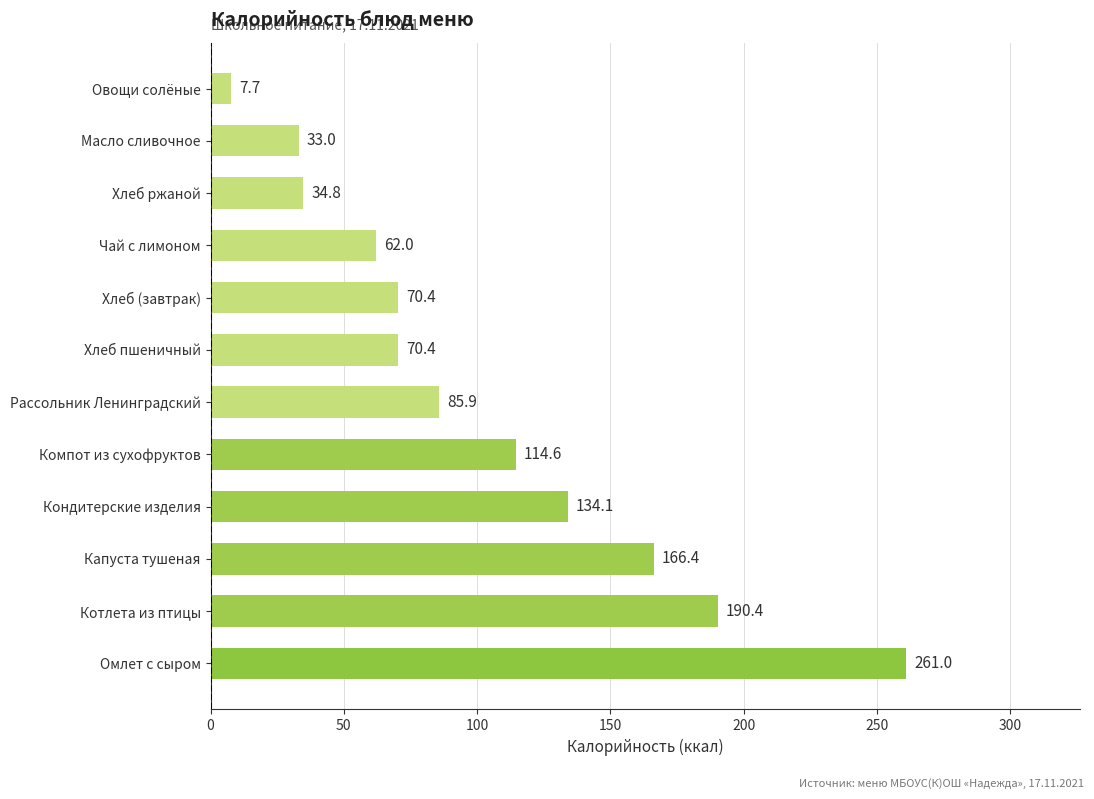

The value at Масло сливочное is 11.7. True or false?

False